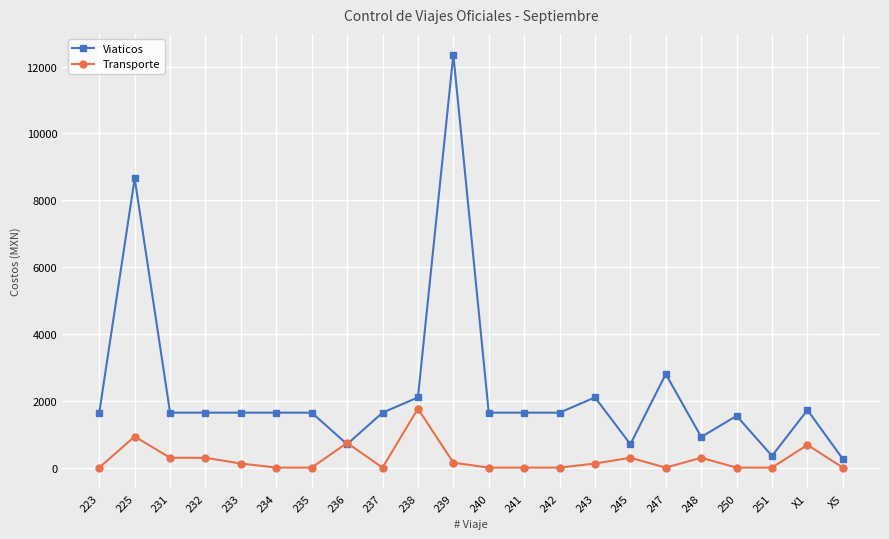

How many values in the Viaticos series are below 1644?

6